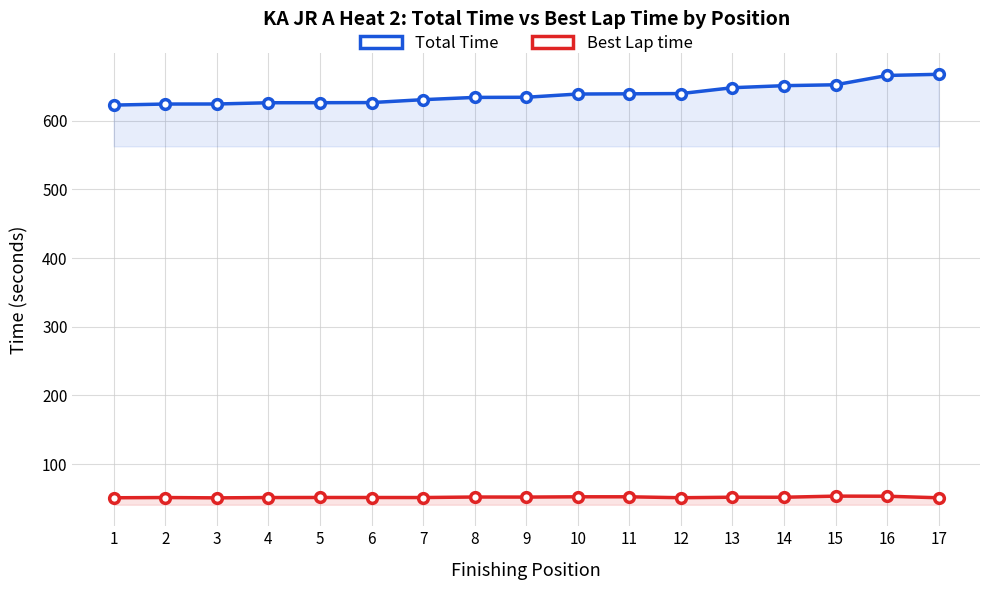

At how many categories does at least one series exceed 575?

17